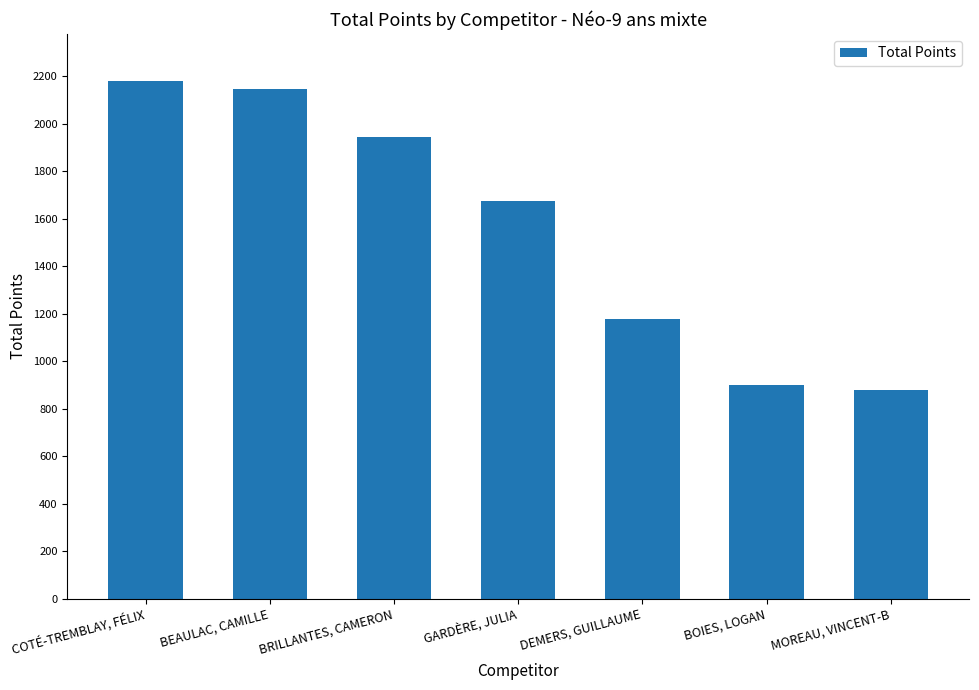

Rank the categories by value from highest to lowest.

COTÉ-TREMBLAY, FÉLIX, BEAULAC, CAMILLE, BRILLANTES, CAMERON, GARDÈRE, JULIA, DEMERS, GUILLAUME, BOIES, LOGAN, MOREAU, VINCENT-B